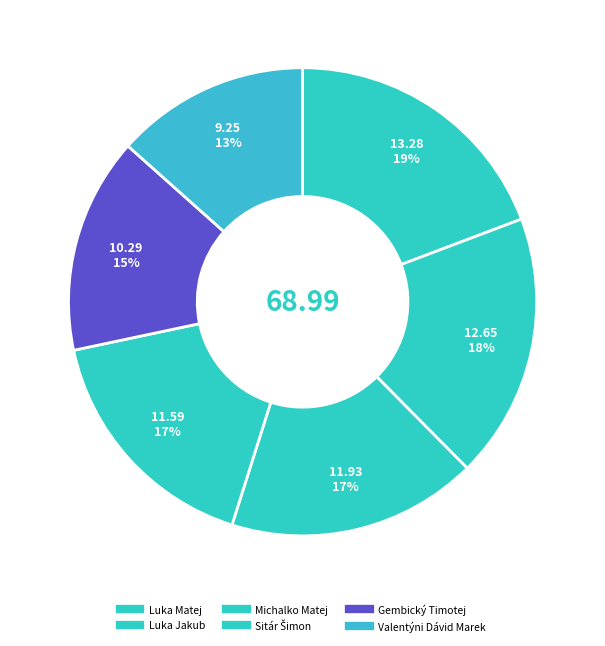

Does Luka Jakub represent more than half of the total?

No